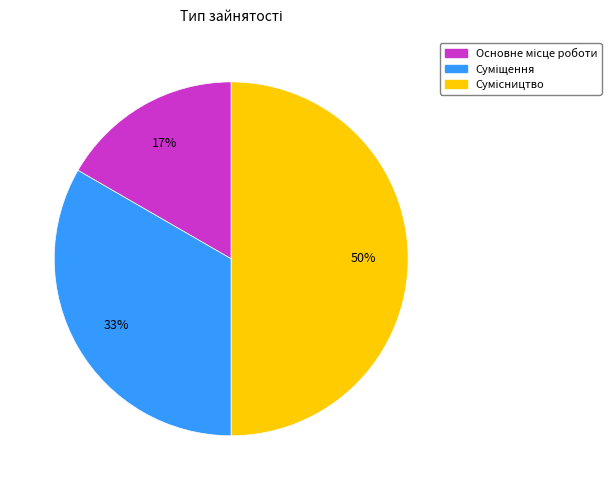

To the nearest percent, what is the difference between the largest and smallest slice percentages?

33%